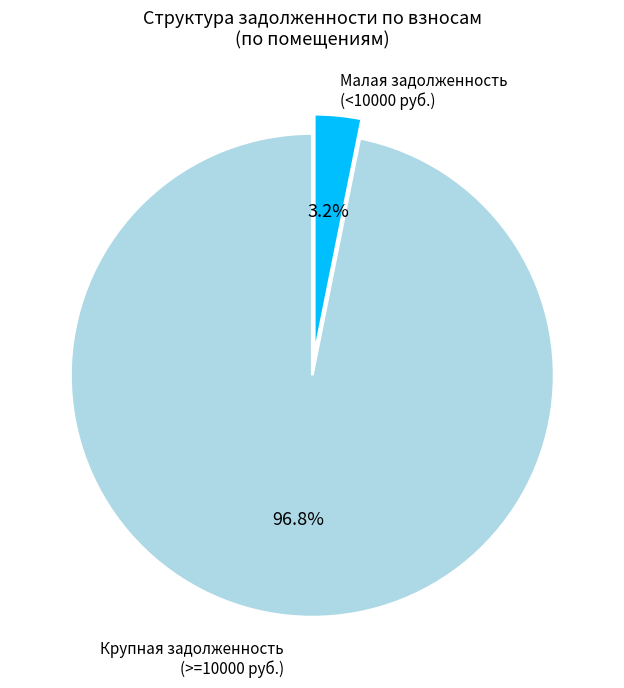

Which category has the smallest portion of the pie?

Малая задолженность (<10000 руб.)